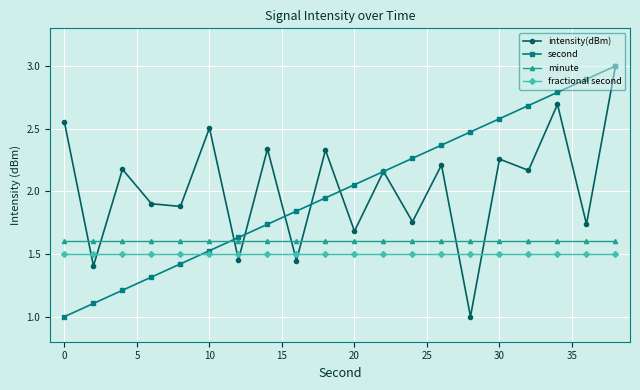

True or false: minute and second cross at least once.

True